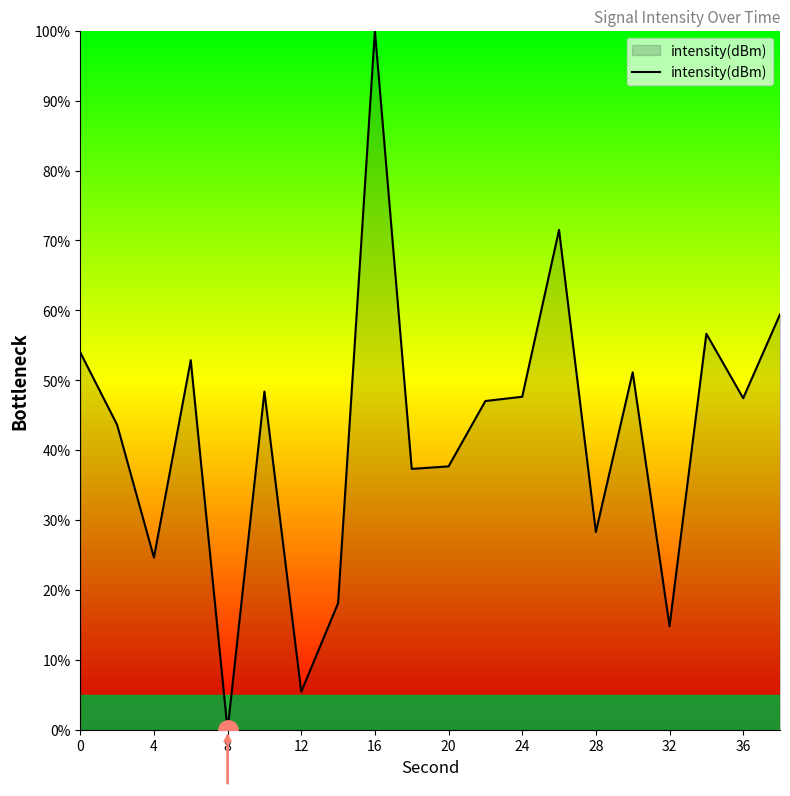

What is the maximum value shown in the chart?

100.0